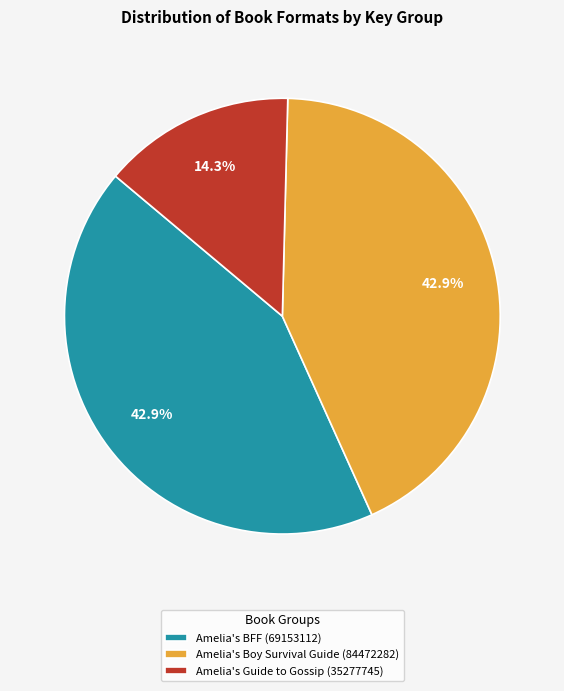

Which slice is the smallest?

Amelia's Guide to Gossip (35277745)